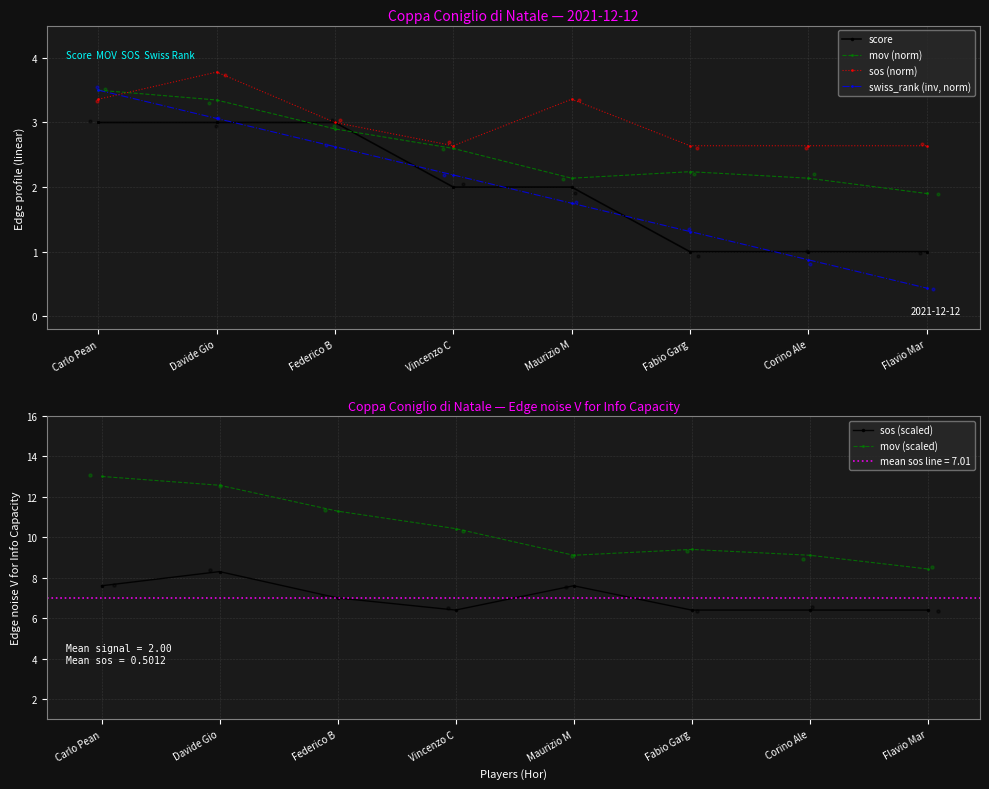

At which category is the sum across all series the highest?

Davide Gio